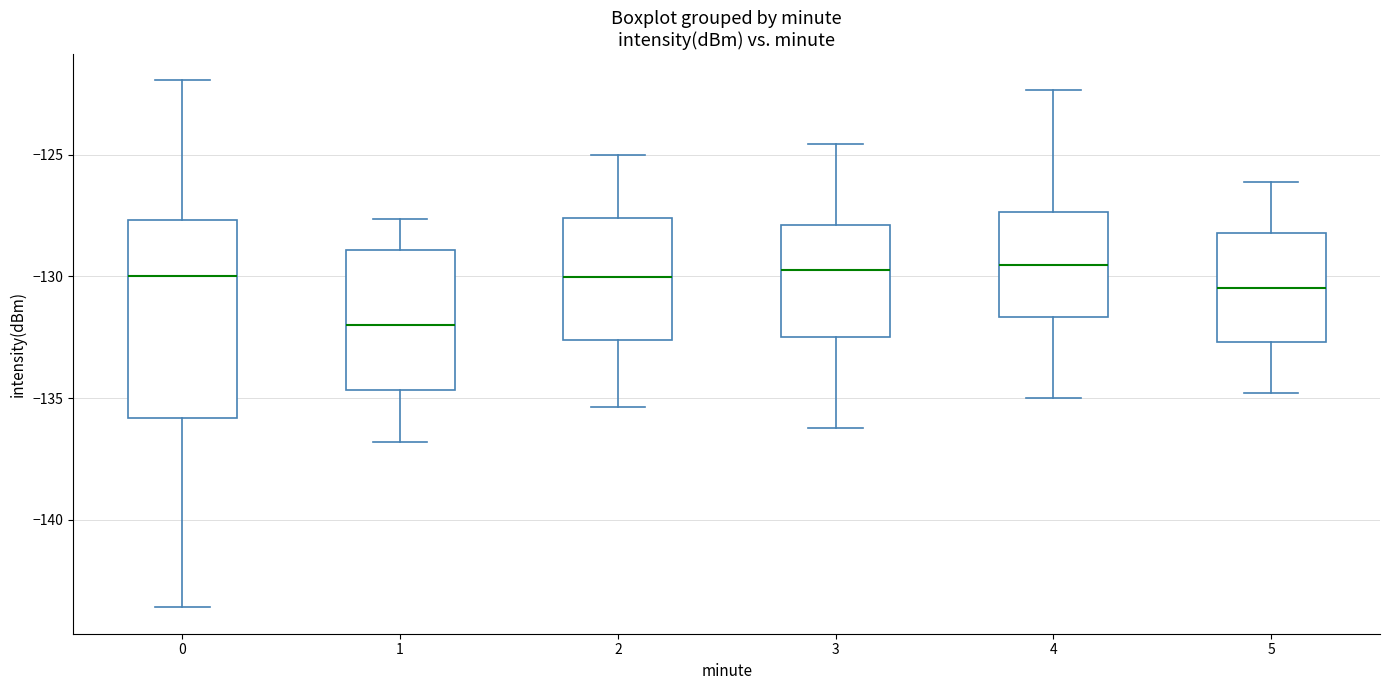

Where is the lower edge of the box at x = 4 on the y-axis? The values are not printed on the chart, so give them approximately, as read against the axis.

-131.5